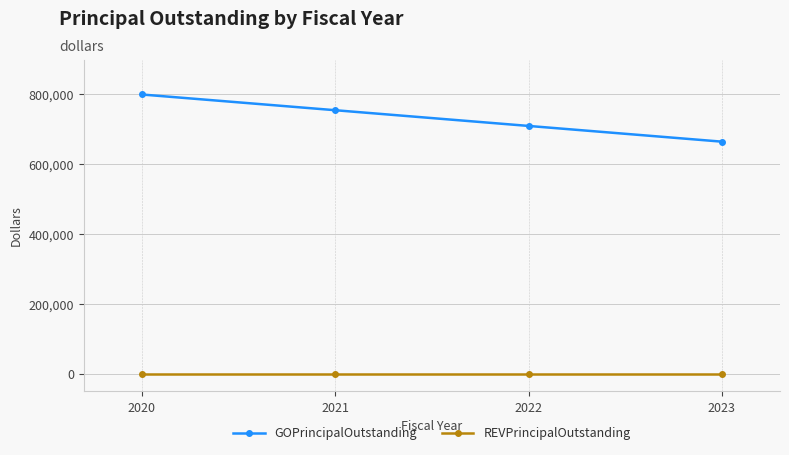

List the series in order of their peak value, highest first.

GOPrincipalOutstanding, REVPrincipalOutstanding